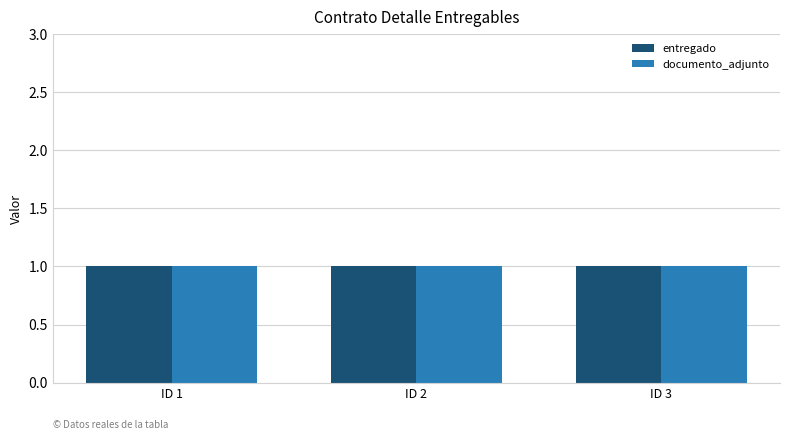

Does the chart contain any negative values?

No